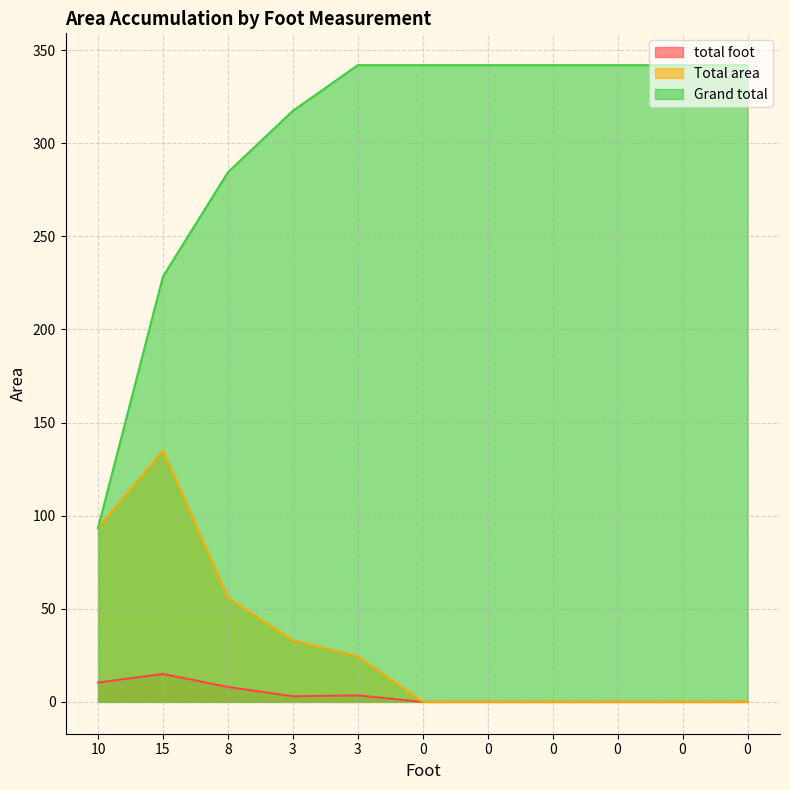

True or false: Grand total and total foot intersect in this chart.

False